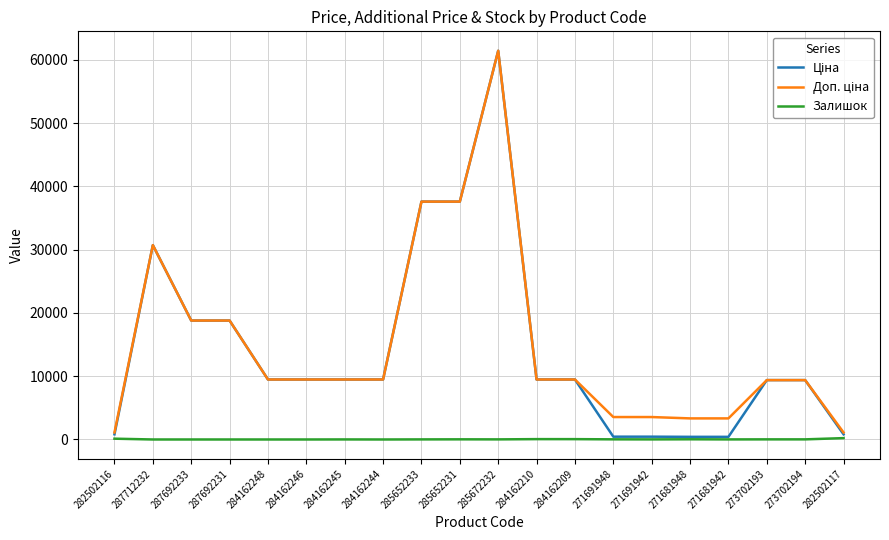

At which category is the sum across all series the highest?

285672232